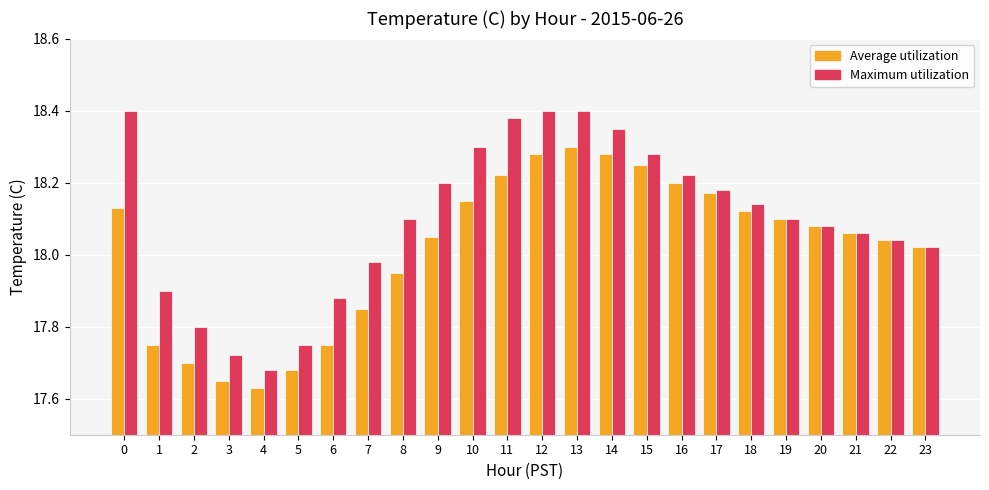

How many categories are shown in the chart?

24